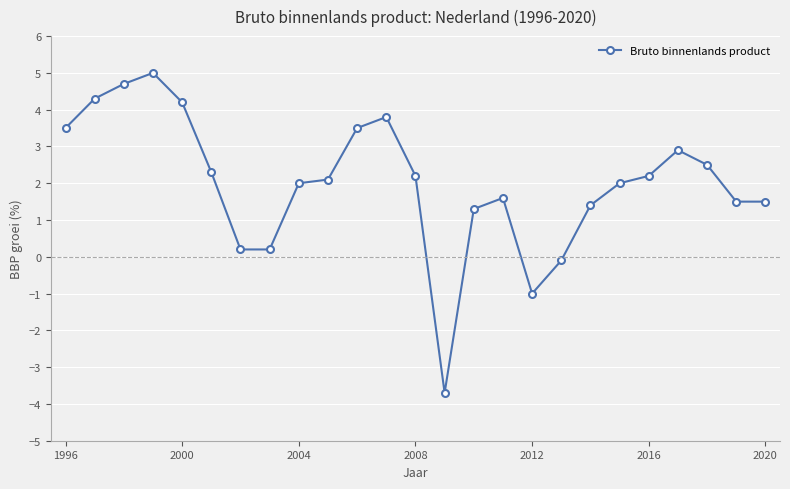

What is the value of the 13th point from the left?

2.2